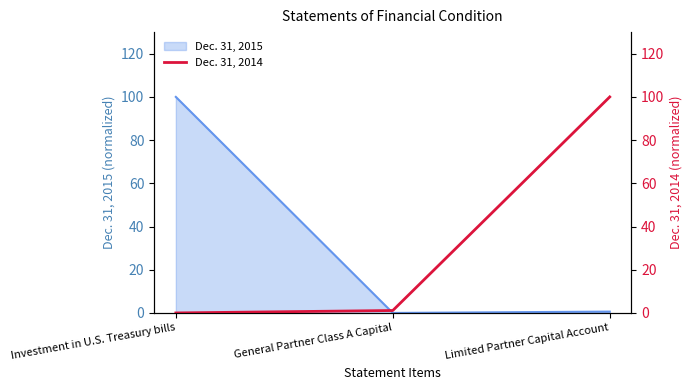

Is it true that the value at Limited Partner Capital Account is 100.0?

True